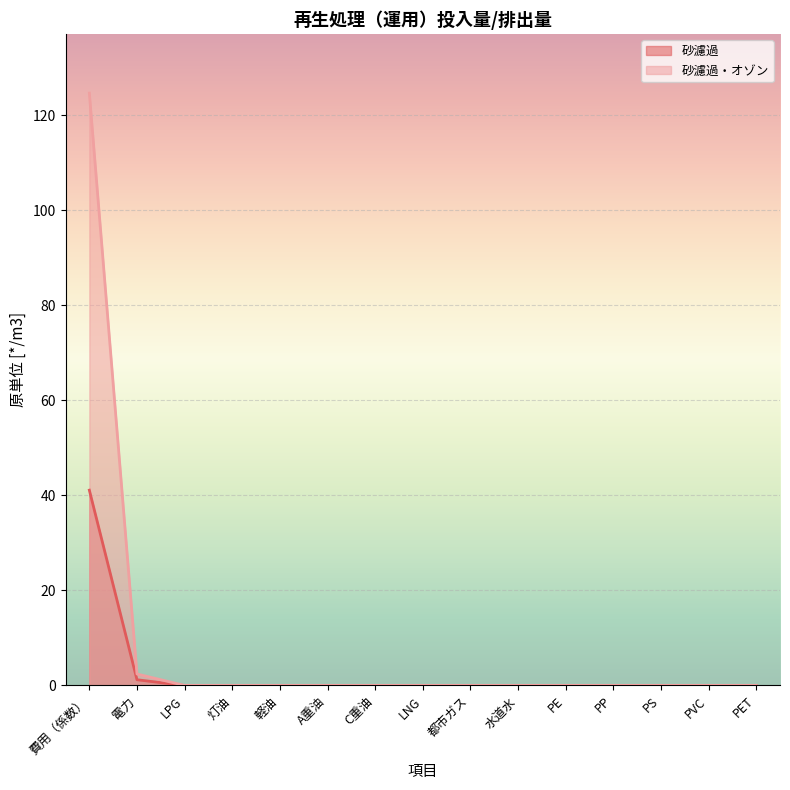

Which category has the highest value across all series?

費用（係数）